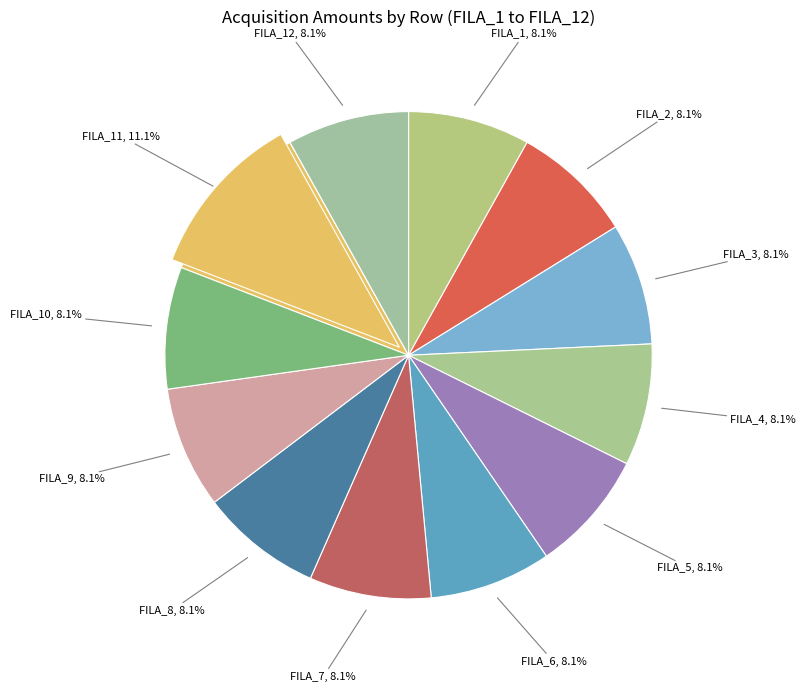

Is it true that FILA_1 is 1% of the pie?

False